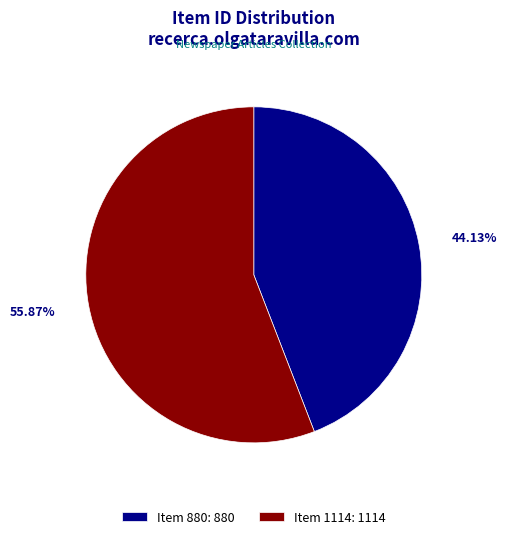

What percentage is the Item 1114 slice, to the nearest percent?

56%